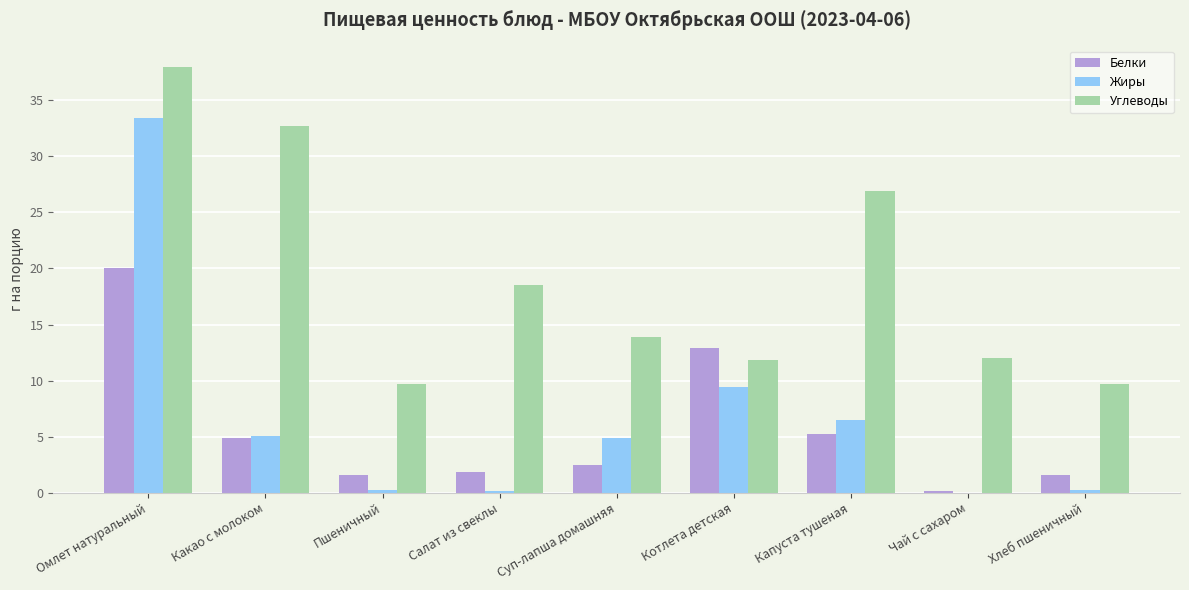

The value of Белки at Капуста тушеная is 2.0. True or false?

False